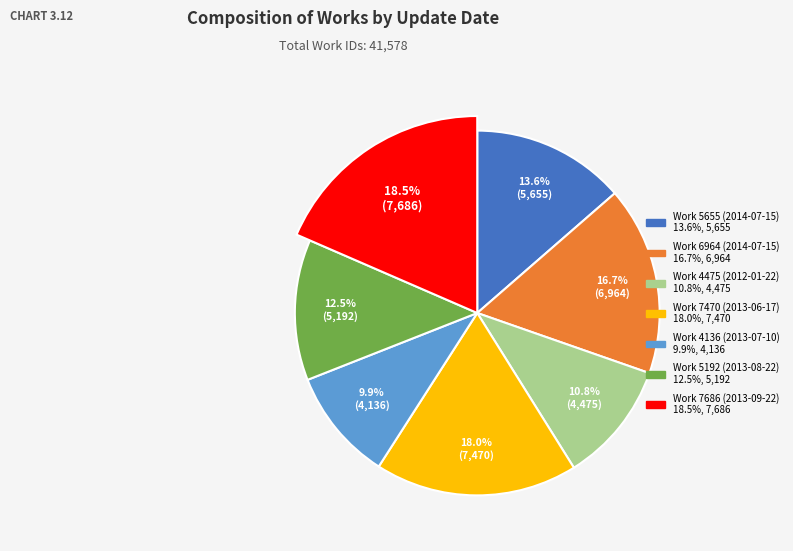

Between 2013-09-22 and 2014-07-15, which is larger?

2013-09-22